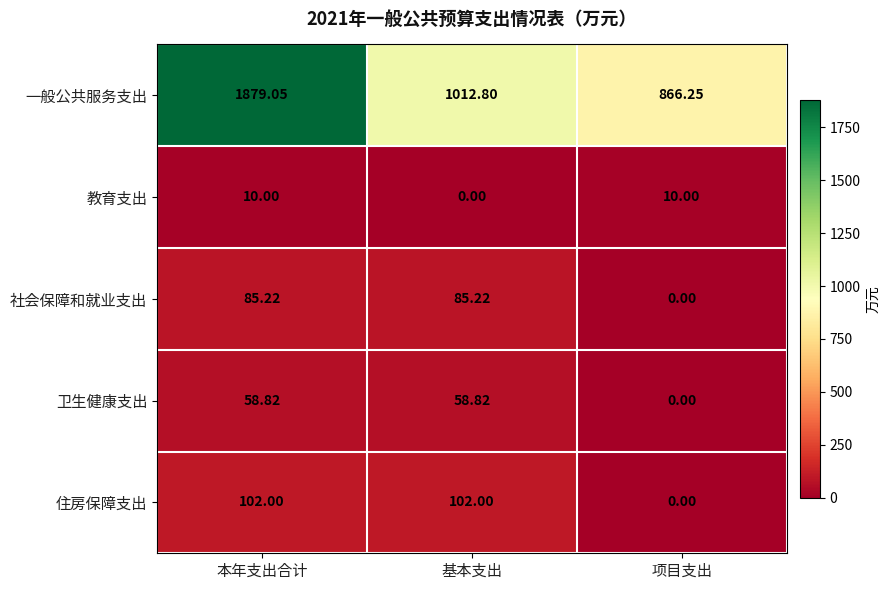

Rank the series at 基本支出 from highest to lowest value.

一般公共服务支出, 住房保障支出, 社会保障和就业支出, 卫生健康支出, 教育支出